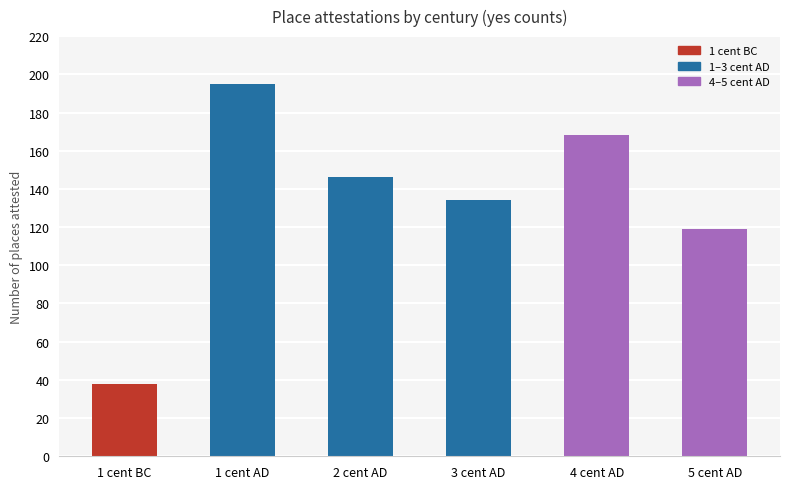

The value at 2 cent AD is 146. True or false?

True